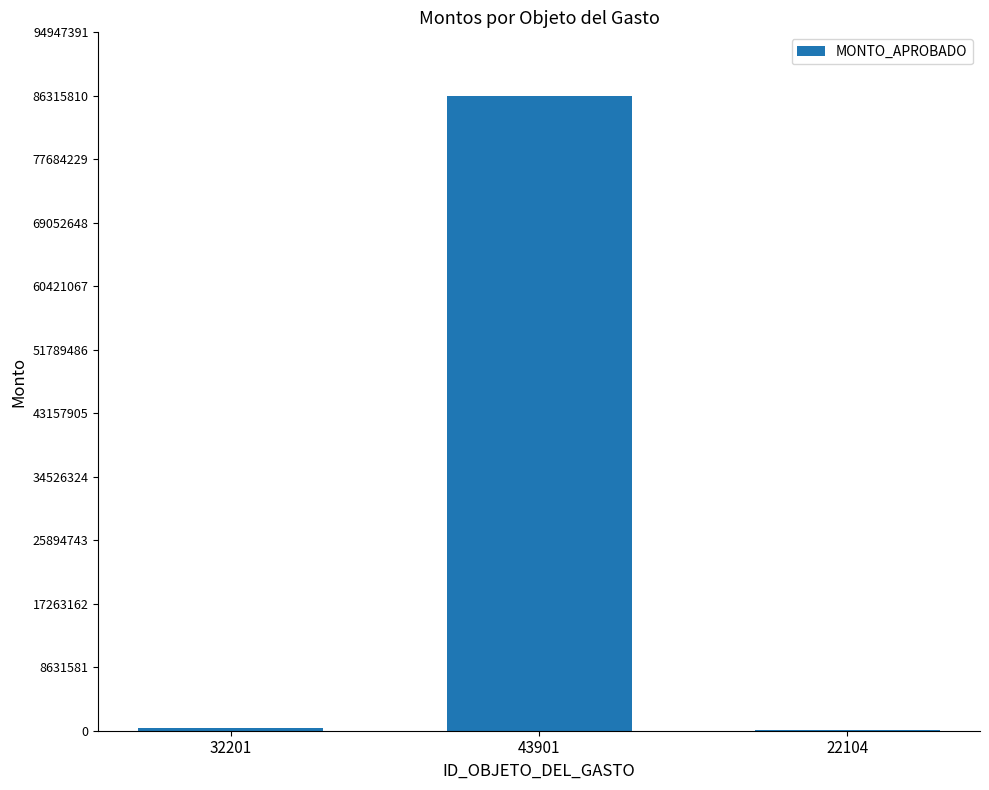

Reading left to right, transcribe all the data shown in this chart.

431124	86315811	48480